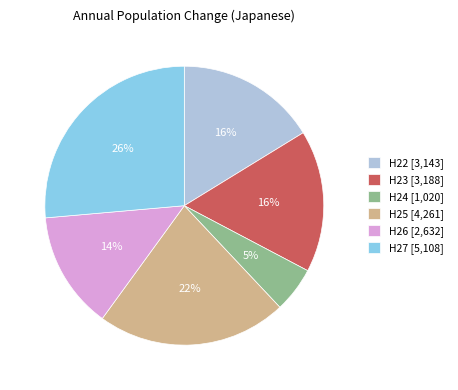

To the nearest percent, what percentage of the pie is H25?

22%